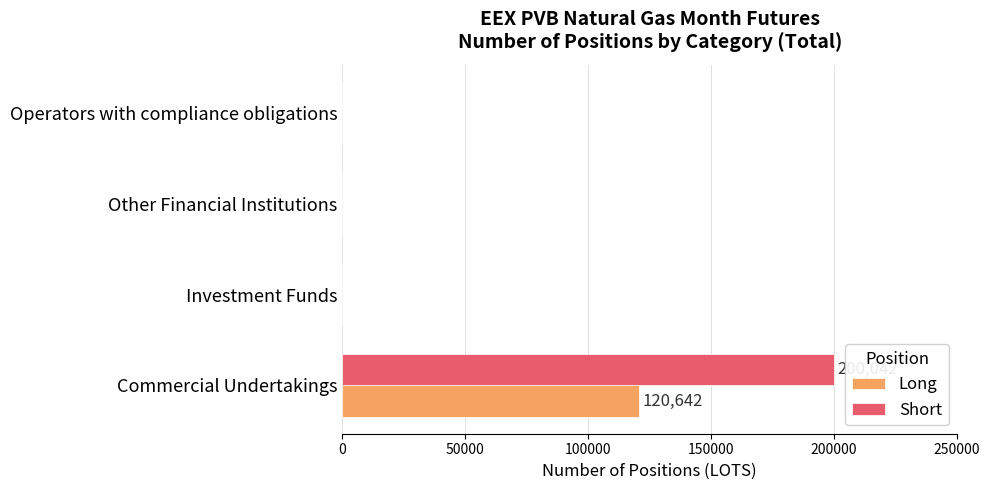

Which category has the highest value in the Short series?

Commercial Undertakings